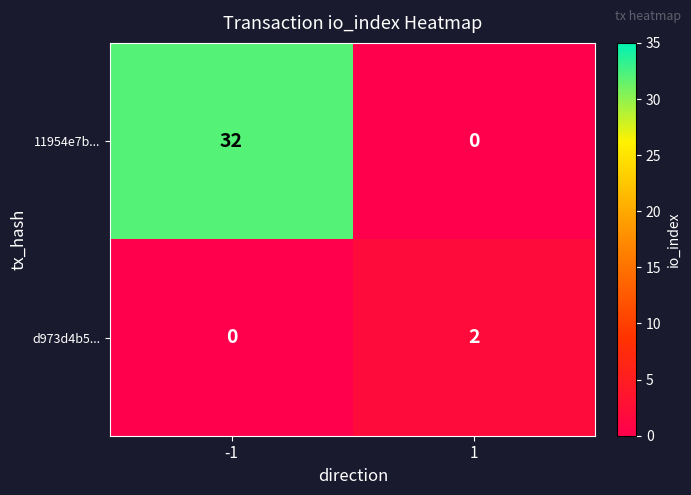

Is it true that d973d4b5... equals 0 at -1?

True